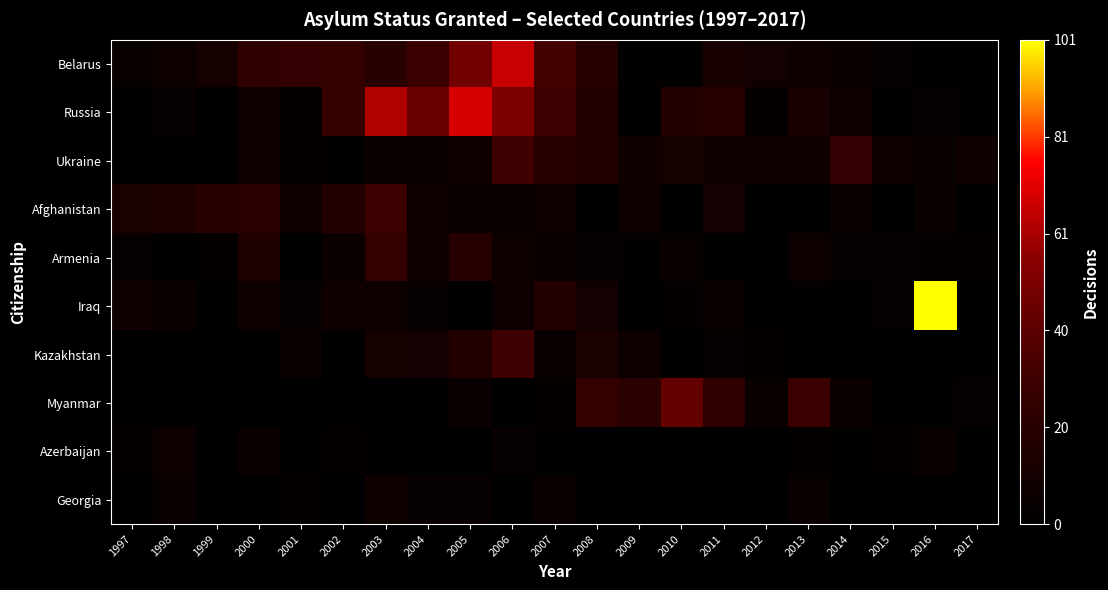

What is the total value across all series at 2012?

29